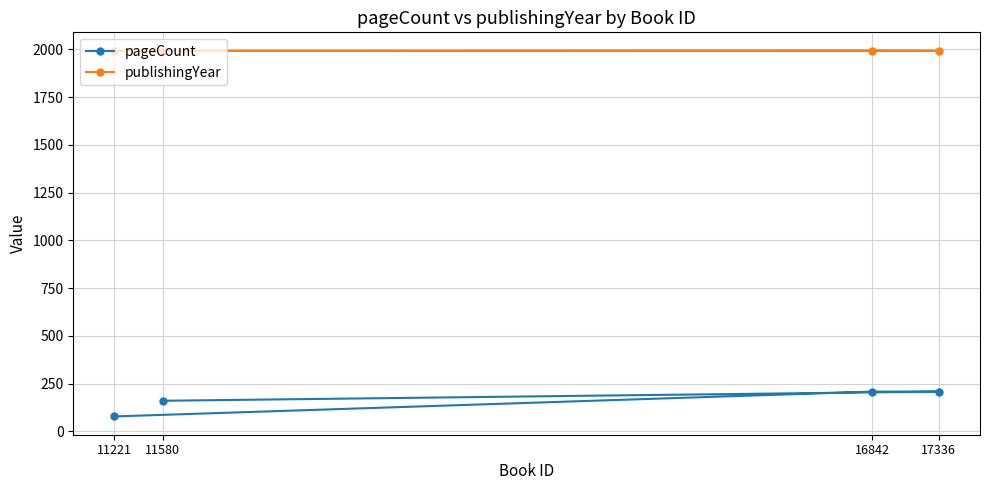

Rank the series by their maximum value, from highest to lowest.

publishingYear, pageCount